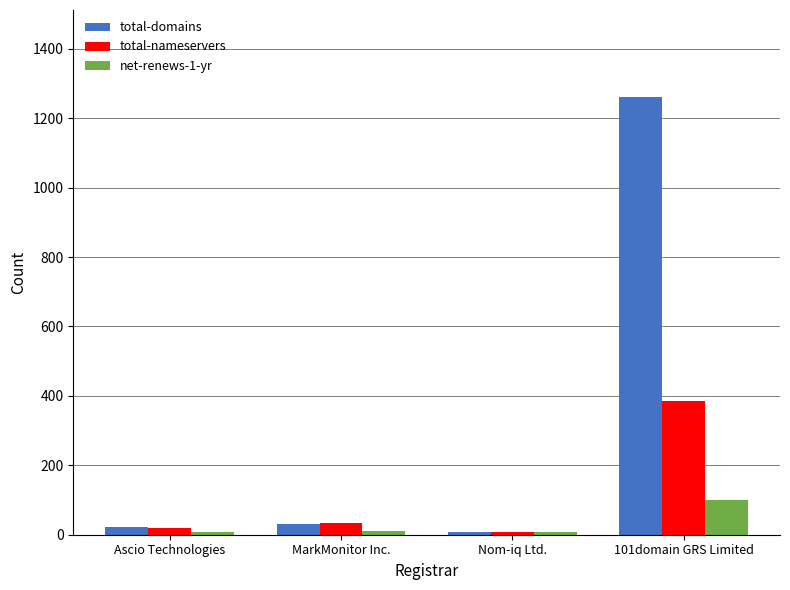

Is the value of total-nameservers at Nom-iq Ltd. greater than the value of total-domains at MarkMonitor Inc.?

No